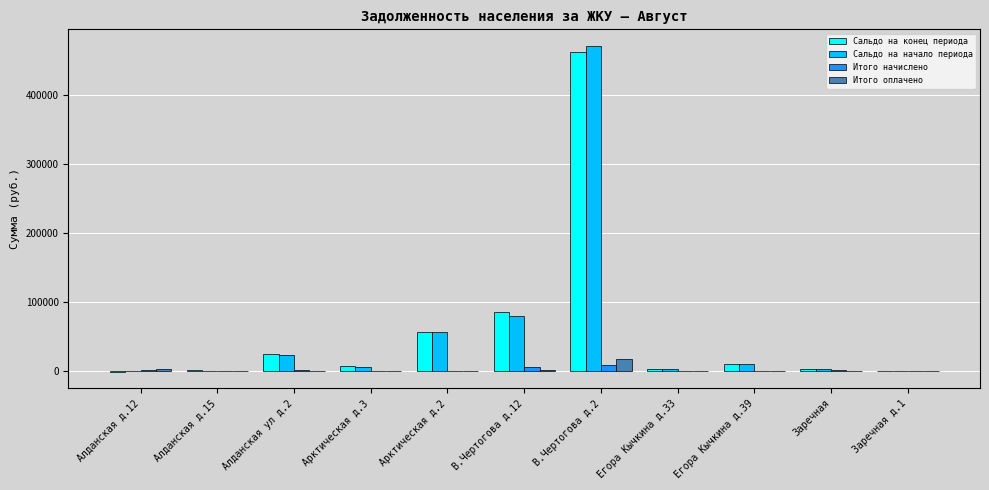

Is it true that Сальдо на конец периода equals 462333.5 at В.Чертогова д.2?

True